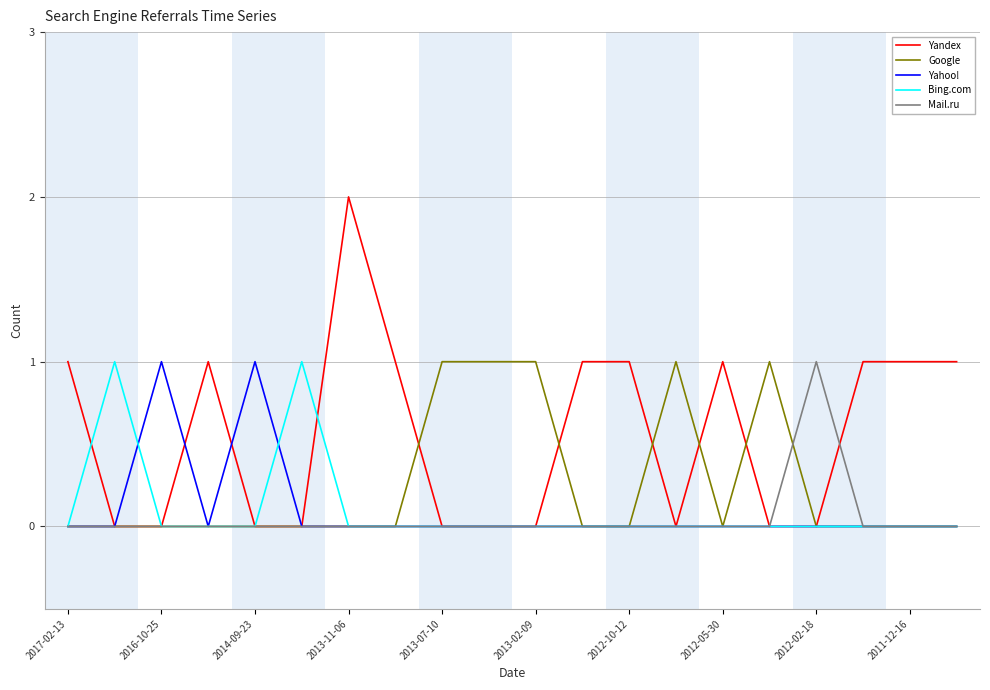

How many lines are shown in the chart?

5